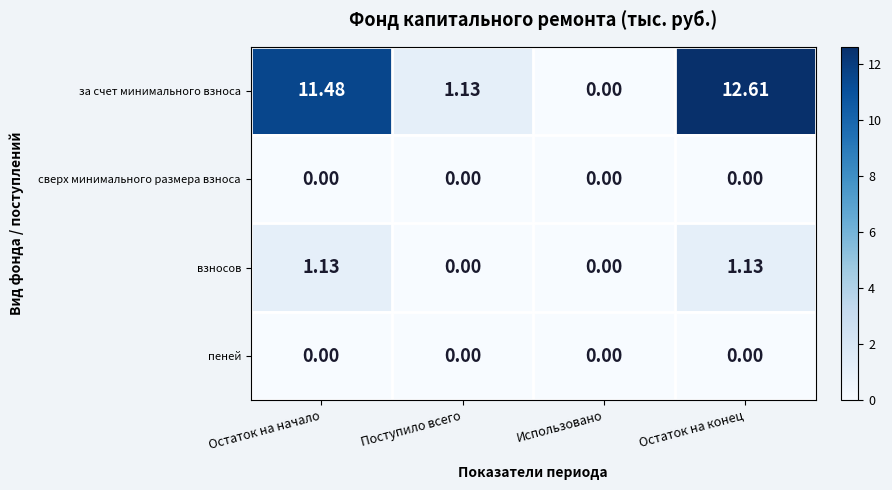

Which category has the highest value across all series?

Остаток на конец